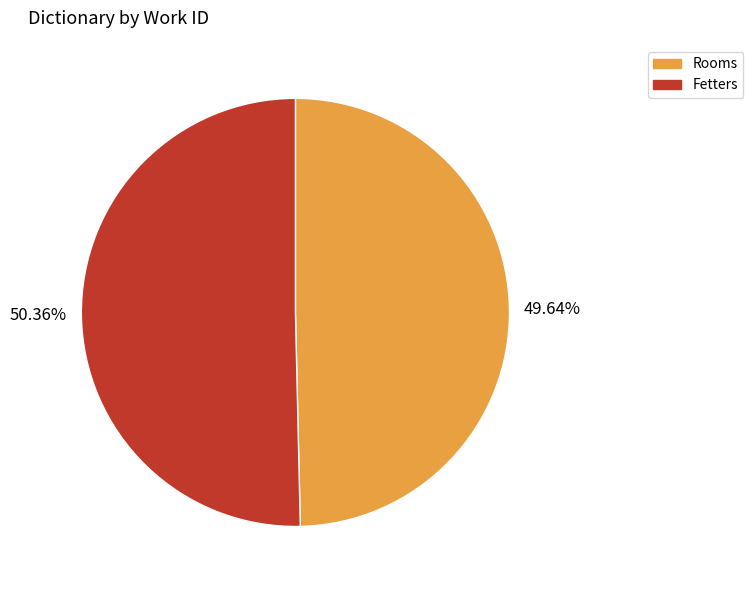

Which has a higher value, Rooms or Fetters?

Fetters